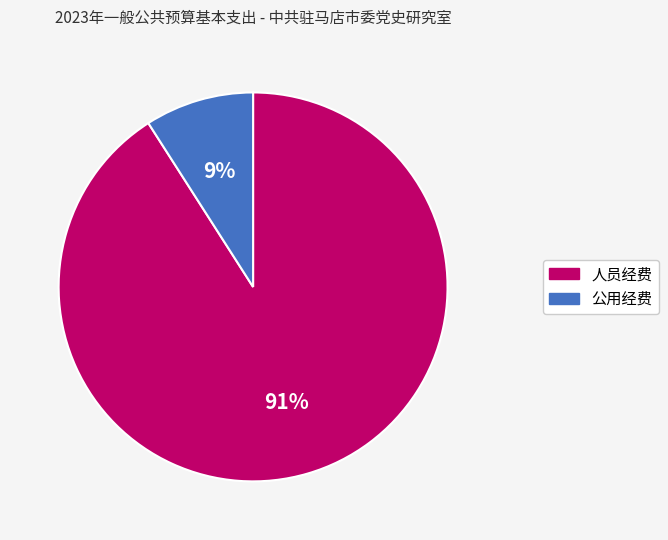

Which slice is the largest?

人员经费